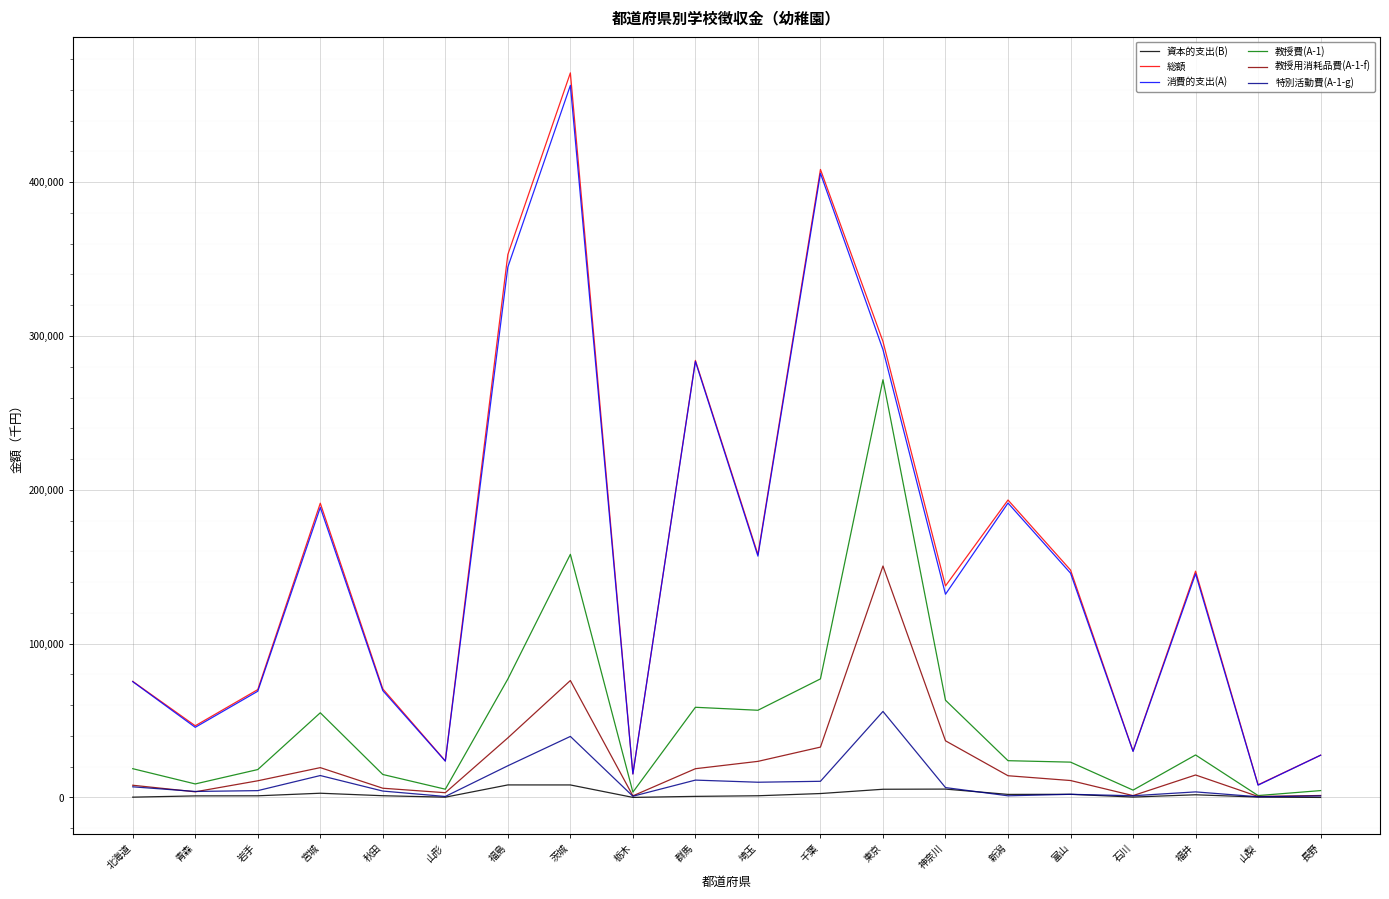

Which series has the widest spread of values?

総額